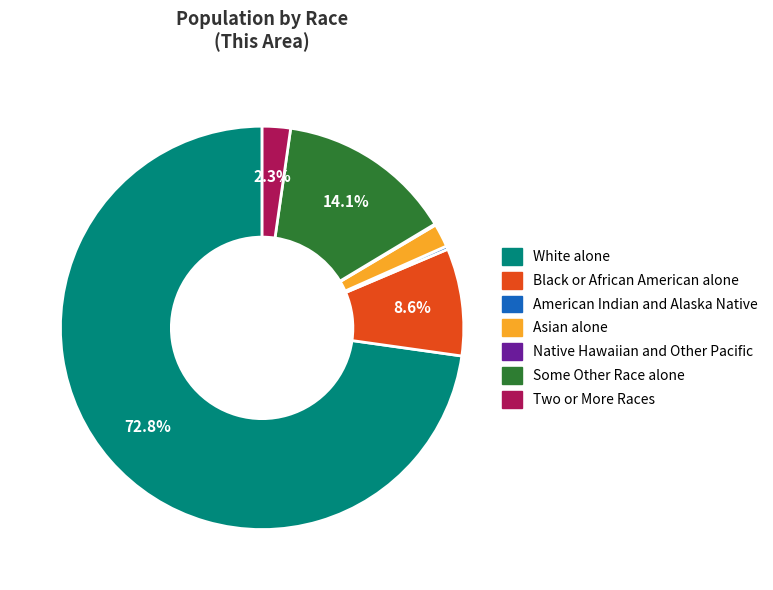

Is the sum of Two or More Races and Asian alone greater than half?

No